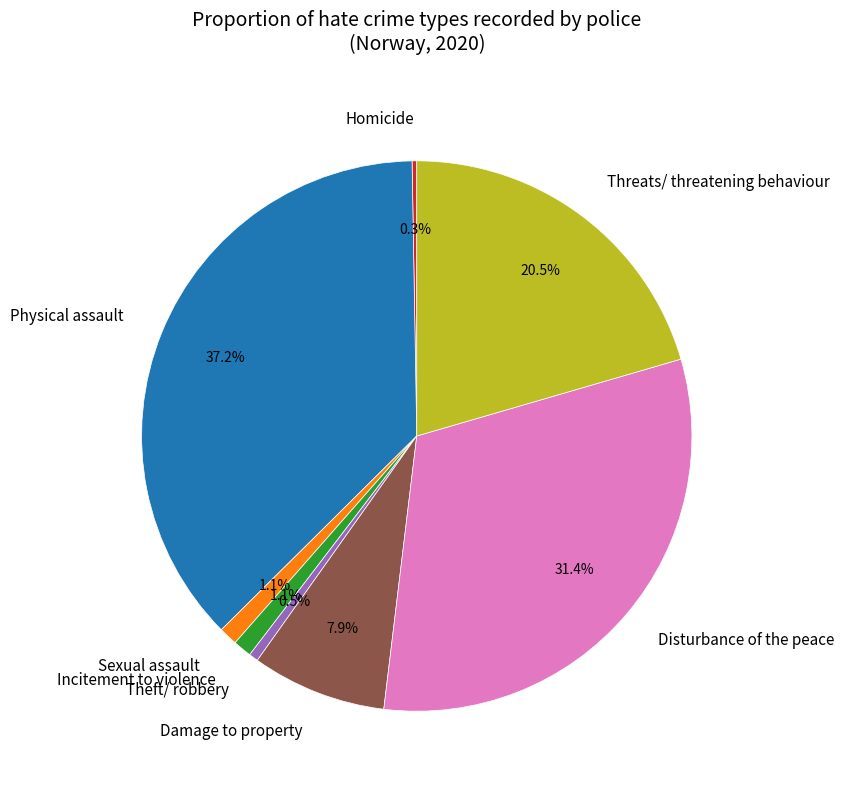

To the nearest percent, what portion does Damage to property represent?

8%